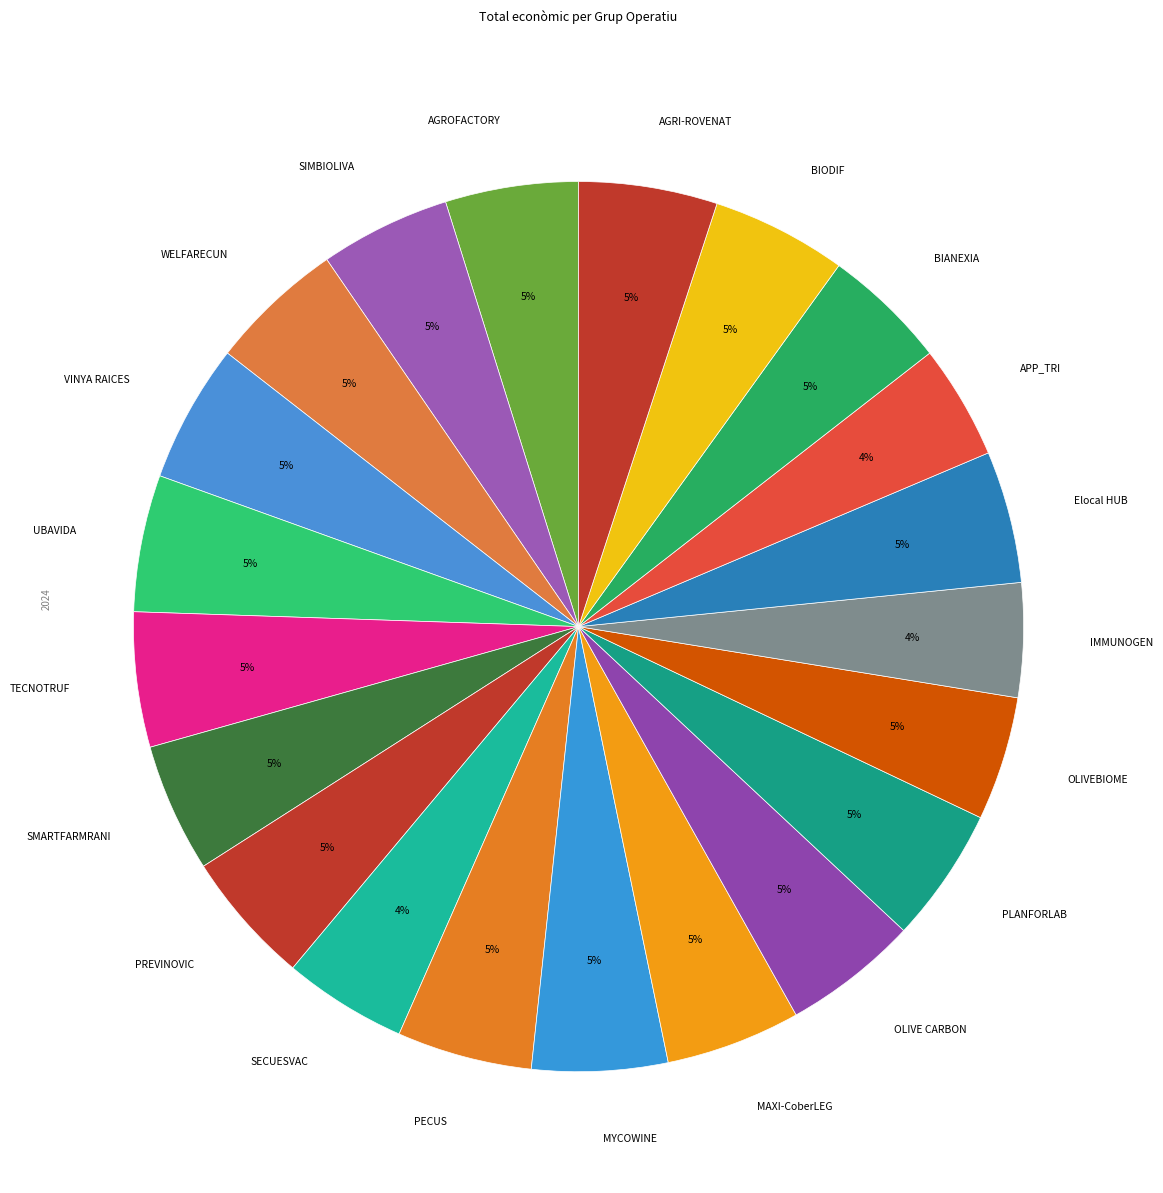

To the nearest percent, what is the difference between the largest and smallest slice percentages?

1%